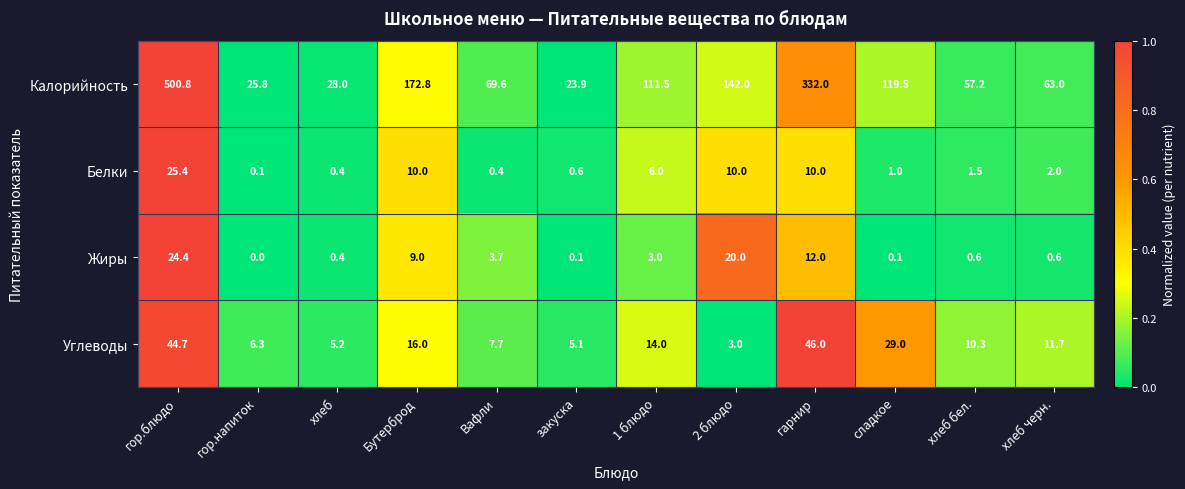

How many categories are shown in the chart?

12